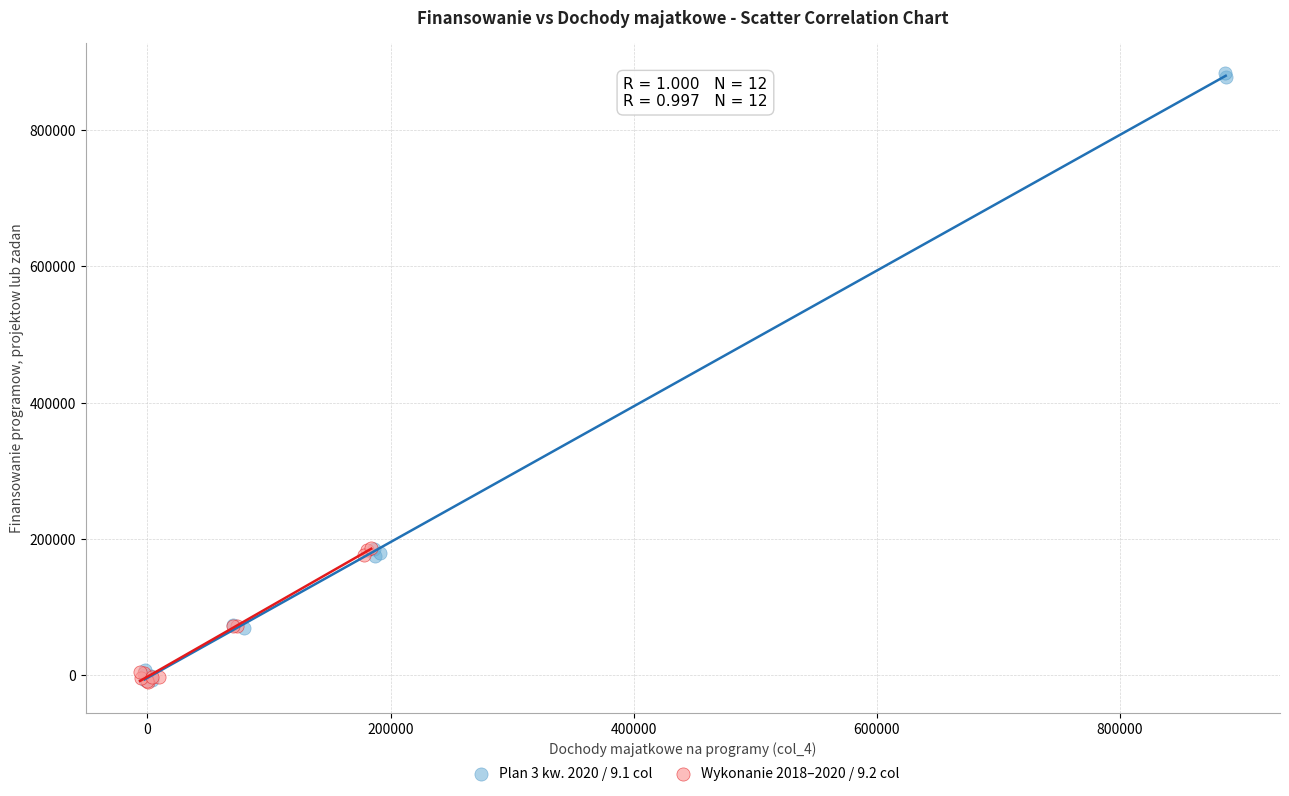

Which series has the widest spread of Y values?

Plan 3 kw. 2020 / 9.1 col